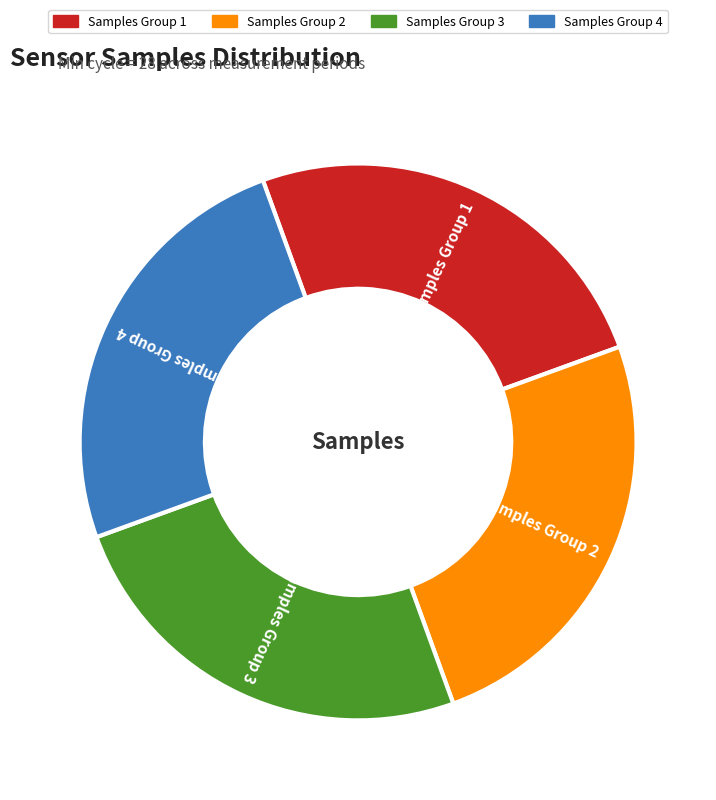

Count the number of slices in the pie.

4